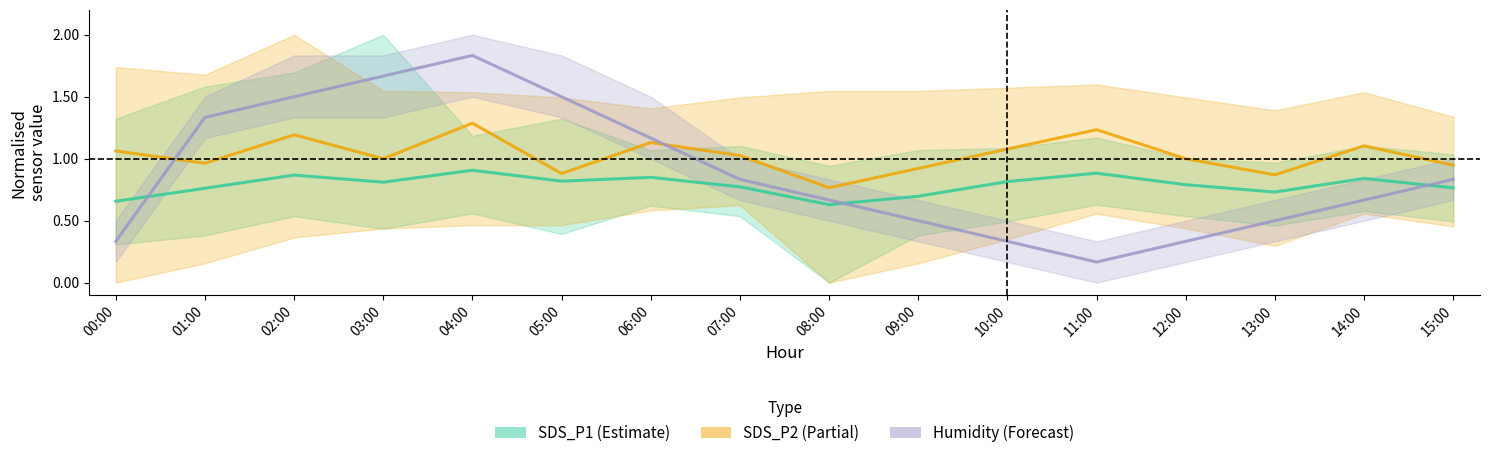

Reading left to right, extract all data points from this chart.

SDS_P1: 00:00=0.7	01:00=0.8	02:00=0.9	03:00=0.8	04:00=0.9	05:00=0.8	06:00=0.8	07:00=0.8	08:00=0.6	09:00=0.7	10:00=0.8	11:00=0.9	12:00=0.8	13:00=0.7	14:00=0.8	15:00=0.8
SDS_P2: 00:00=1.1	01:00=1.0	02:00=1.2	03:00=1.0	04:00=1.3	05:00=0.9	06:00=1.1	07:00=1.0	08:00=0.8	09:00=0.9	10:00=1.1	11:00=1.2	12:00=1.0	13:00=0.9	14:00=1.1	15:00=0.9
Humidity: 00:00=0.3	01:00=1.3	02:00=1.5	03:00=1.7	04:00=1.8	05:00=1.5	06:00=1.2	07:00=0.8	08:00=0.7	09:00=0.5	10:00=0.3	11:00=0.2	12:00=0.3	13:00=0.5	14:00=0.7	15:00=0.8